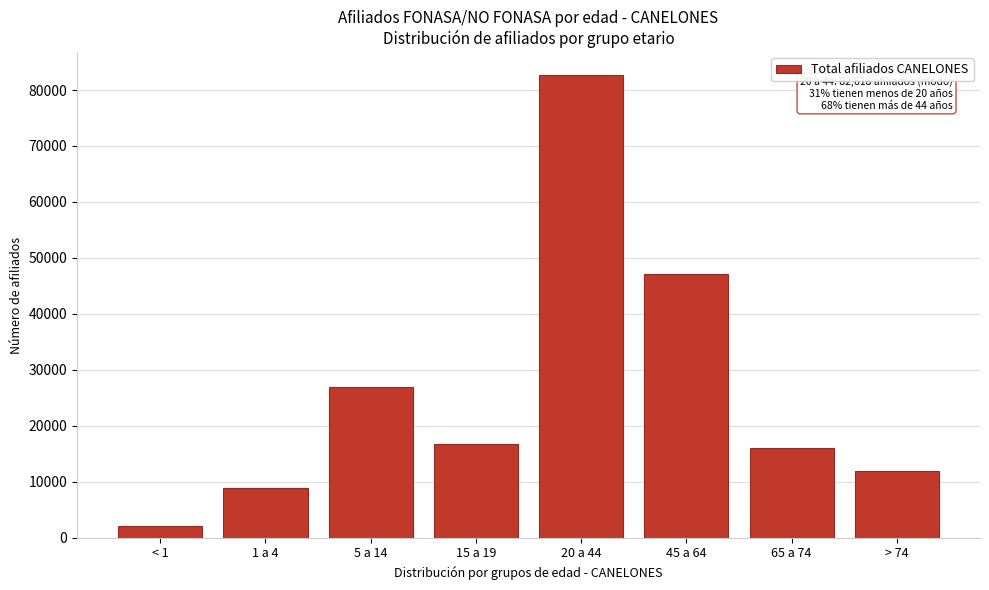

Reading left to right, transcribe all the data shown in this chart.

< 1=2019	1 a 4=8813	5 a 14=26953	15 a 19=16766	20 a 44=82618	45 a 64=47084	65 a 74=16102	> 74=11953